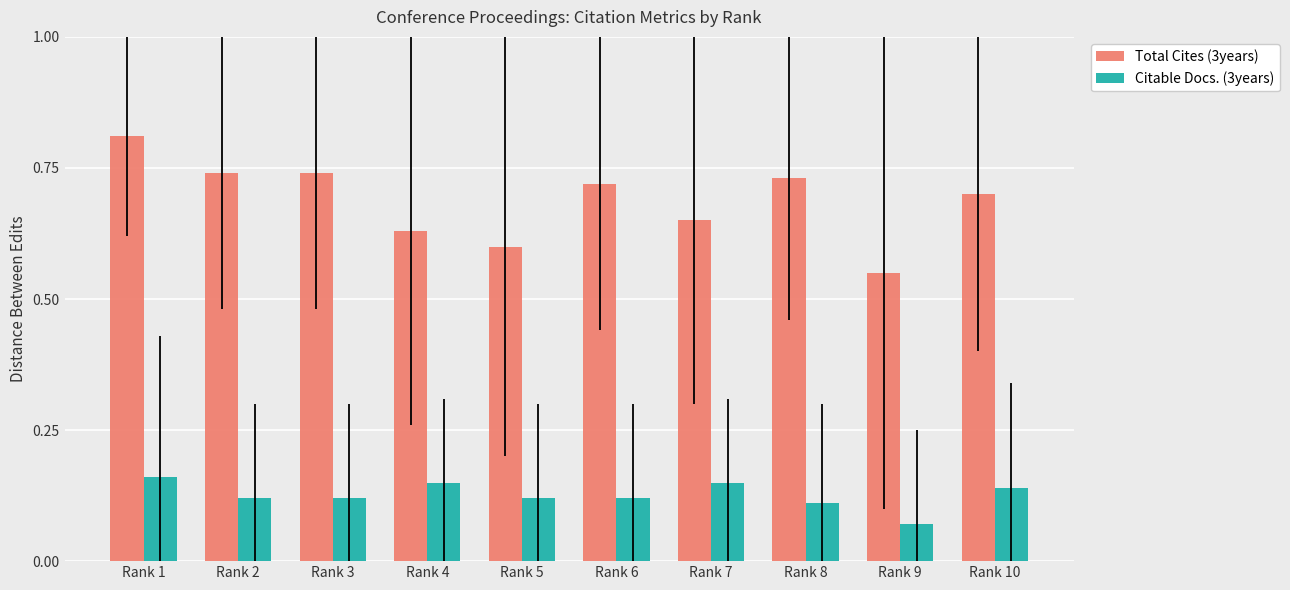

True or false: Total Cites (3years) has a value of 0.7 at Rank 2.

True